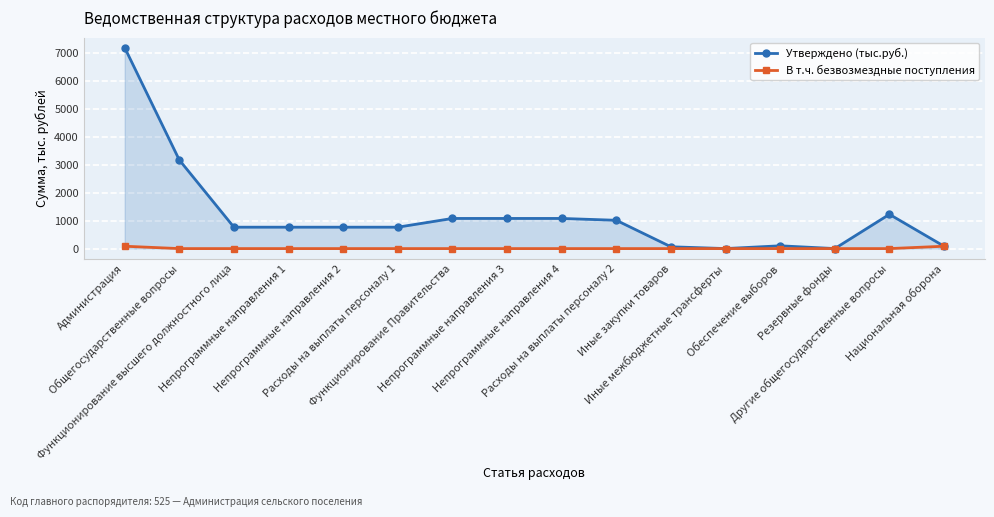

List the series in order of their peak value, highest first.

Утверждено (тыс.руб.), В т.ч. безвозмездные поступления